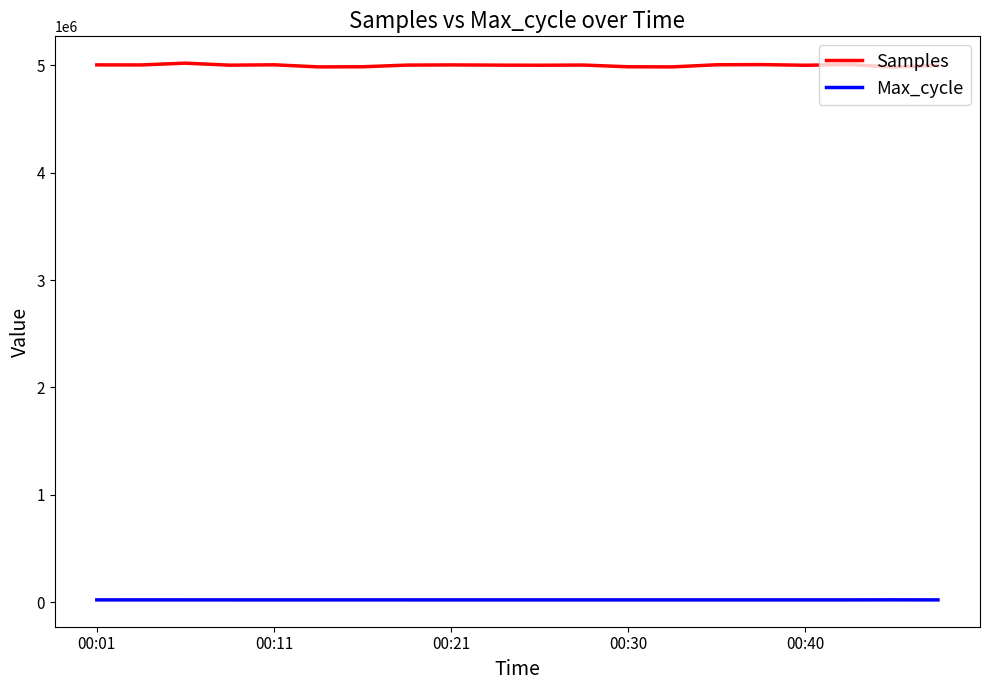

True or false: Max_cycle and Samples cross at least once.

False